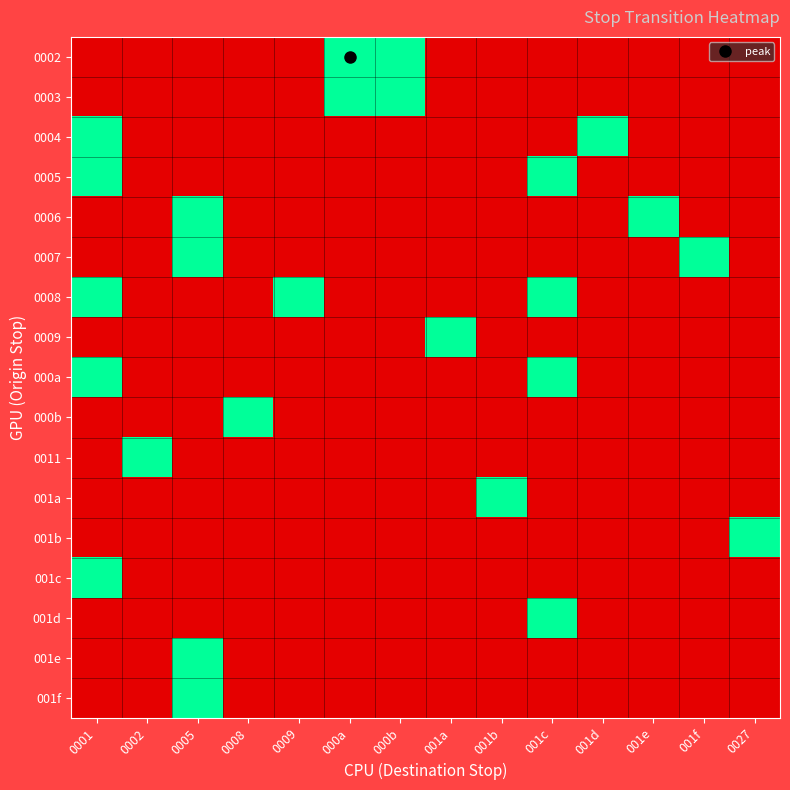

What is the spread (max minus min) of values at 000a?

1